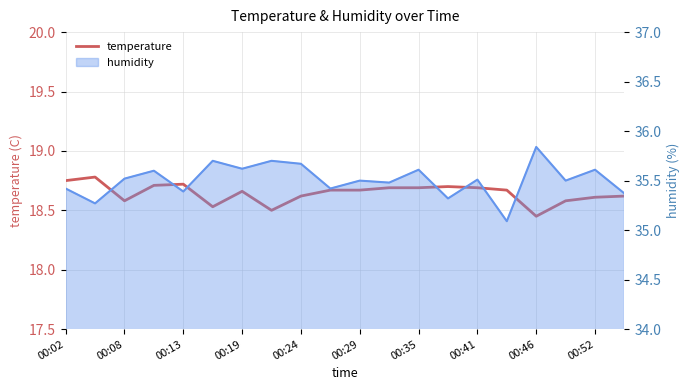

How many lines are shown in the chart?

1